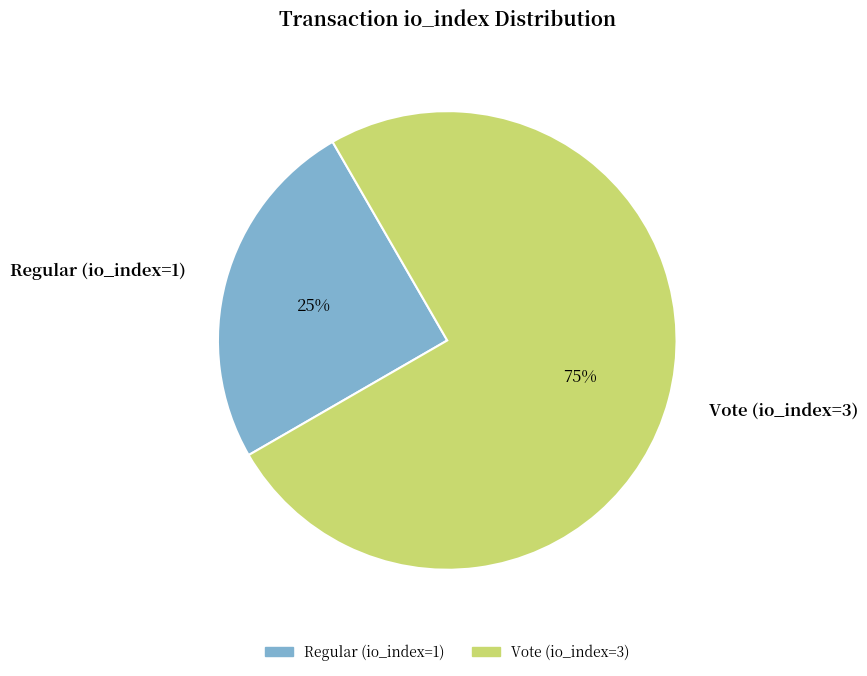

How many slices are in this pie chart?

2